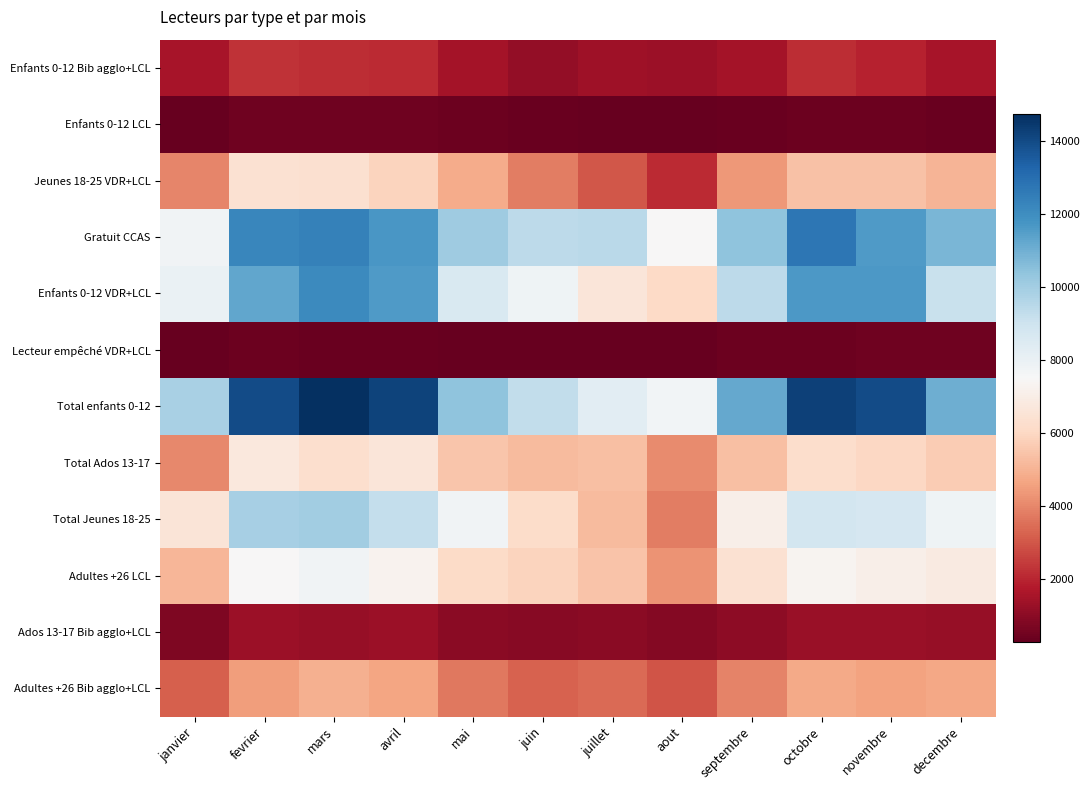

At how many categories does at least one series exceed 282?

12